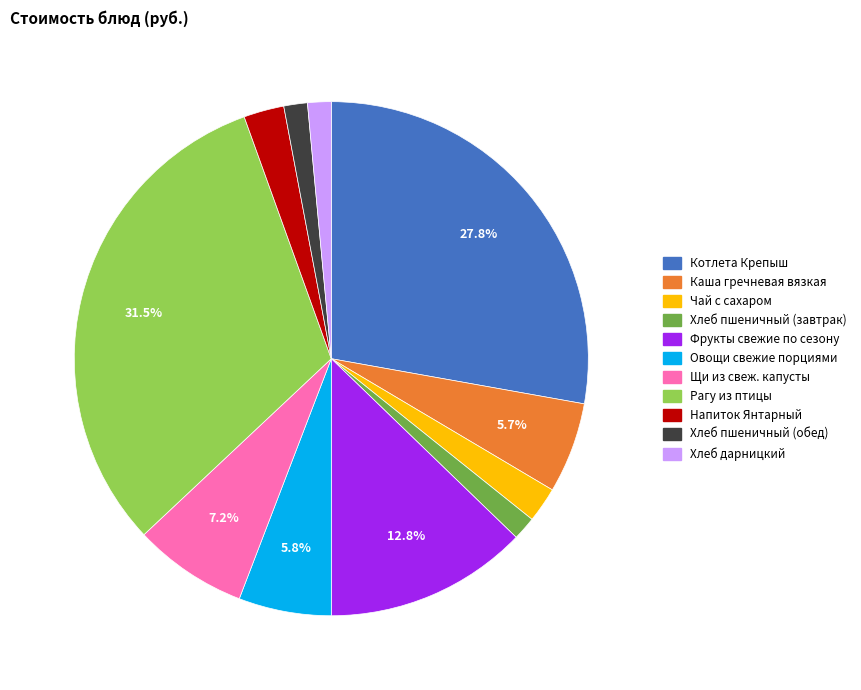

How many segments does this pie chart have?

11